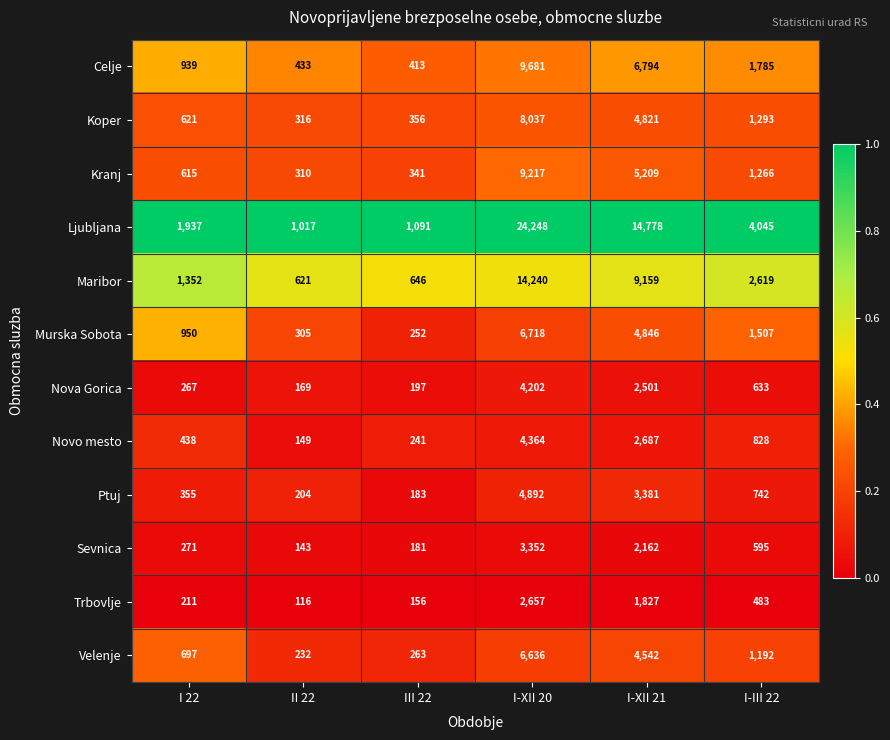

Where is Trbovlje nearest to the value 1386?

I-XII 21